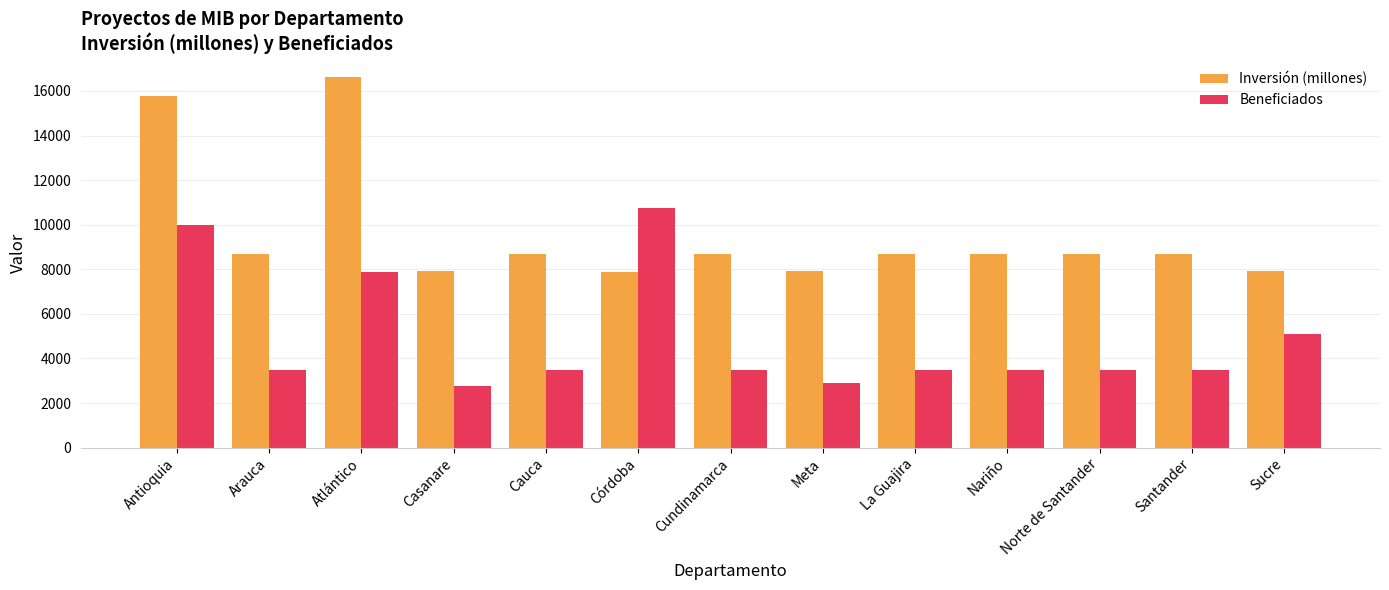

List the series in order of their peak value, lowest first.

Beneficiados, Inversión (millones)